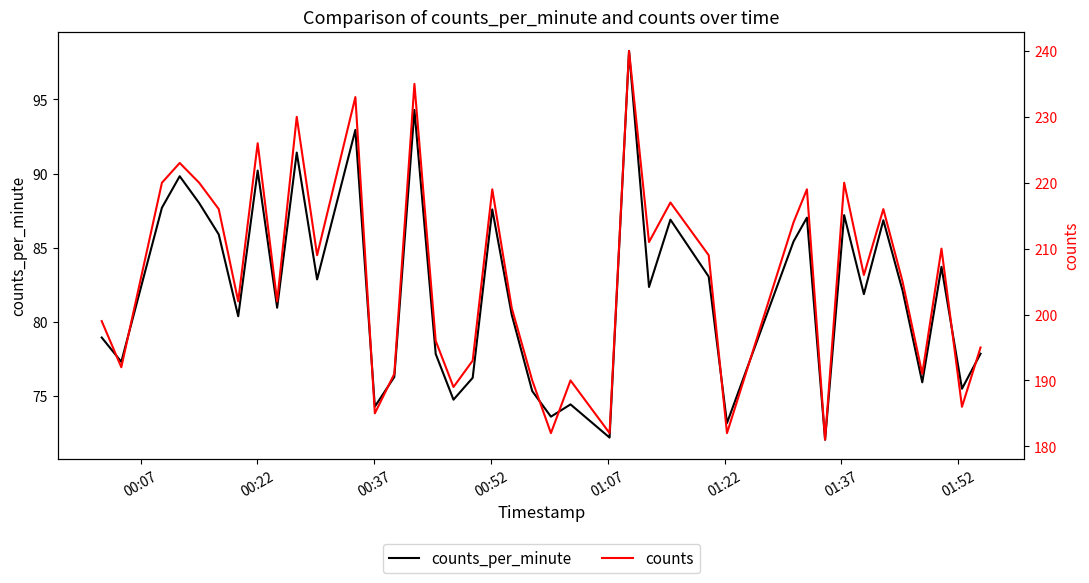

How many interior local valleys does the counts series have?

14